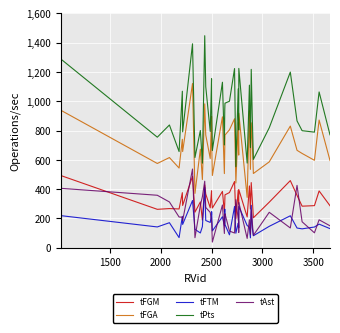

Which series has the largest total across all categories?

tPts